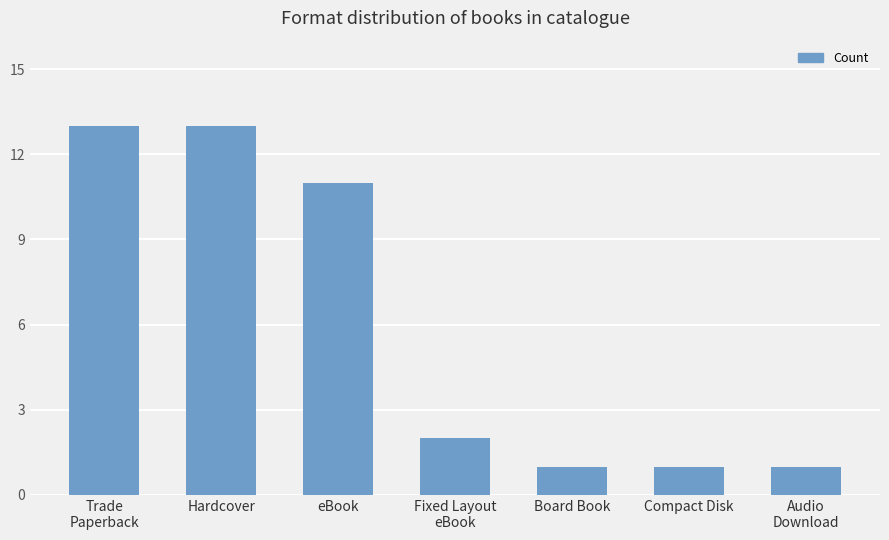

Approximately how many times larger is the value at Audio
Download compared to Board Book?

1.0